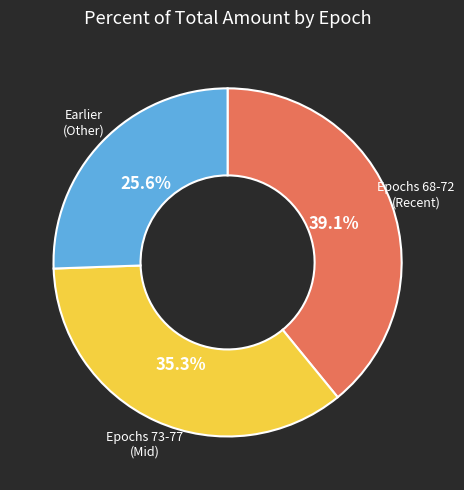

Does any single category account for the majority?

No